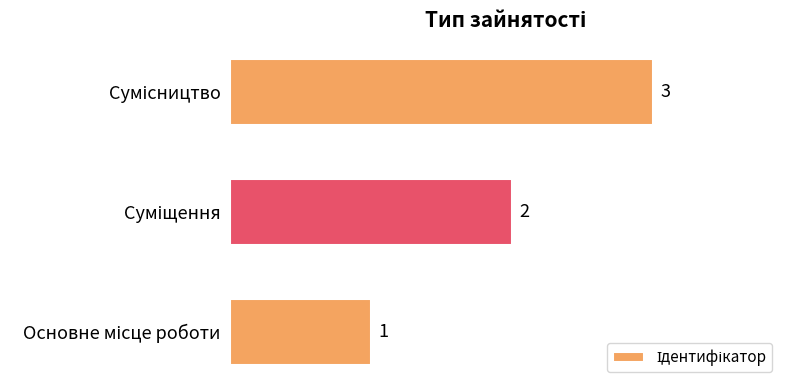

Count the values in the range 1 to 3.

3